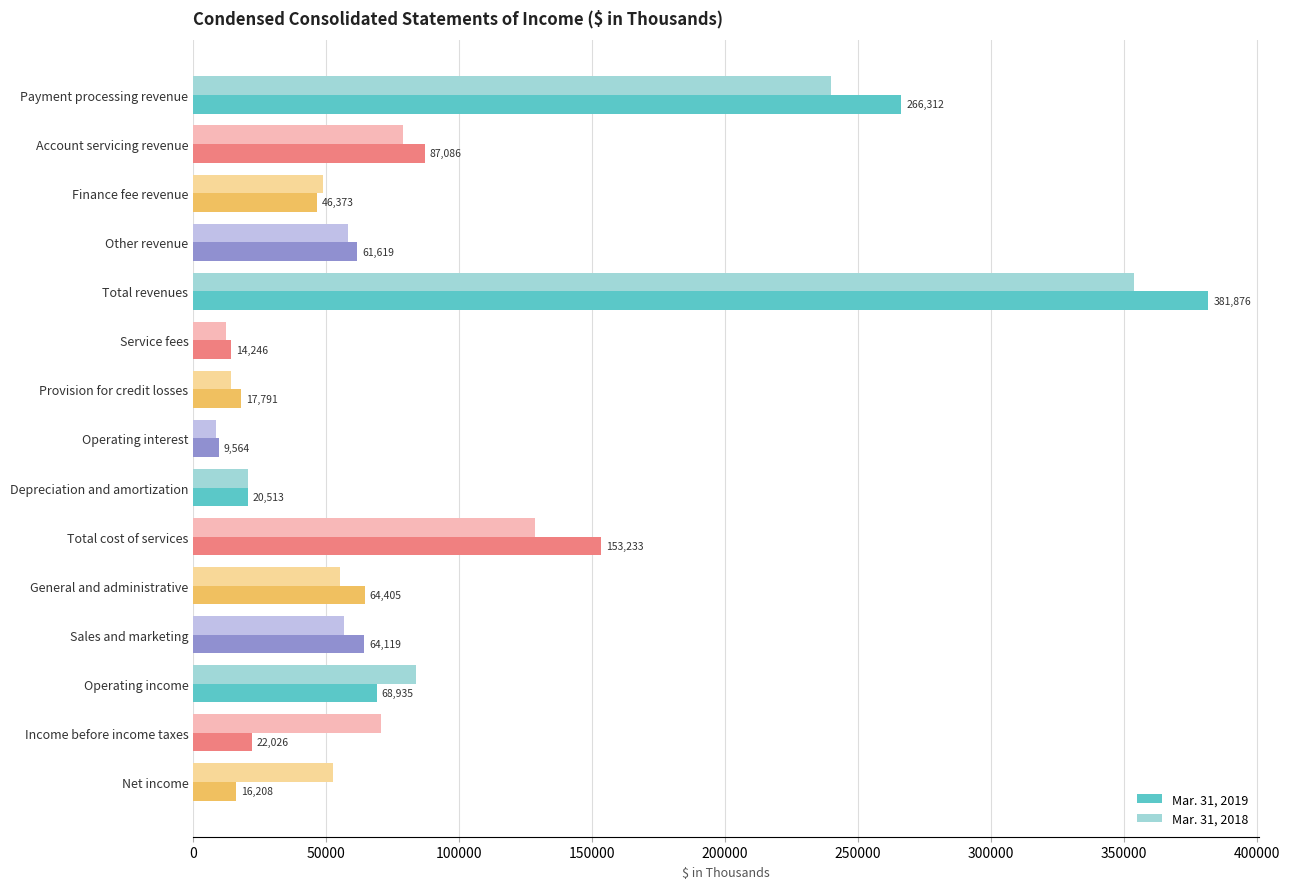

What is the difference between the second highest and minimum values in the Mar. 31, 2019 series?

256748